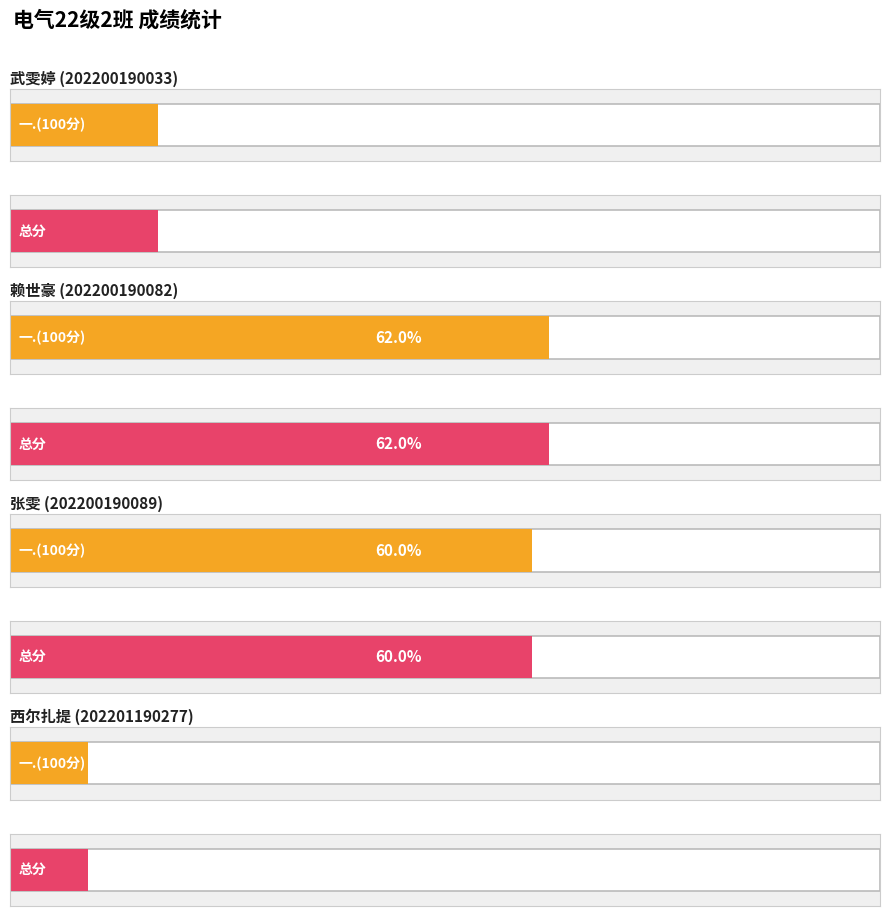

How many bars are there in each group?

2